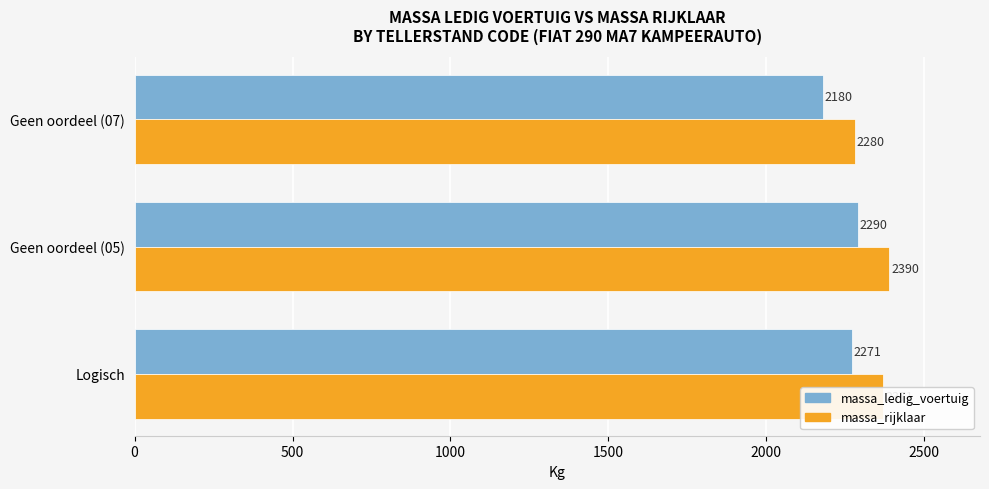

How many massa_ledig_voertuig values are between 2180 and 2290?

3